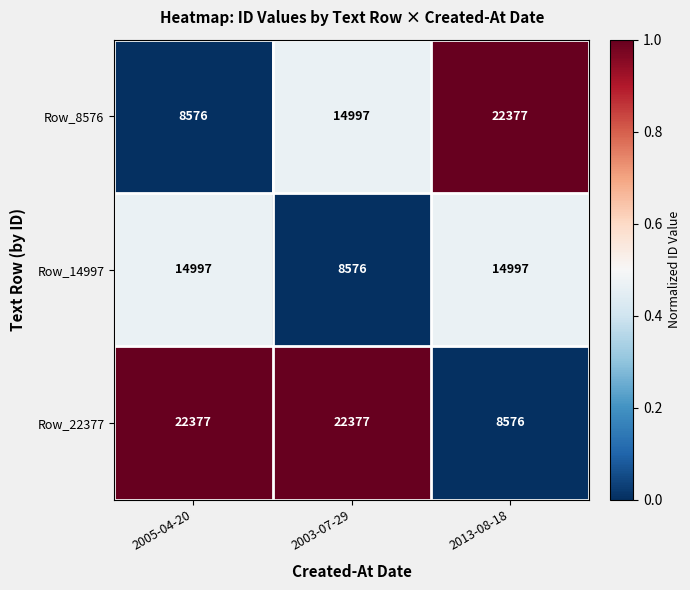

Reading left to right, extract all data points from this chart.

Row_8576: 2005-04-20=8576	2003-07-29=14997	2013-08-18=22377
Row_14997: 2005-04-20=14997	2003-07-29=8576	2013-08-18=14997
Row_22377: 2005-04-20=22377	2003-07-29=22377	2013-08-18=8576